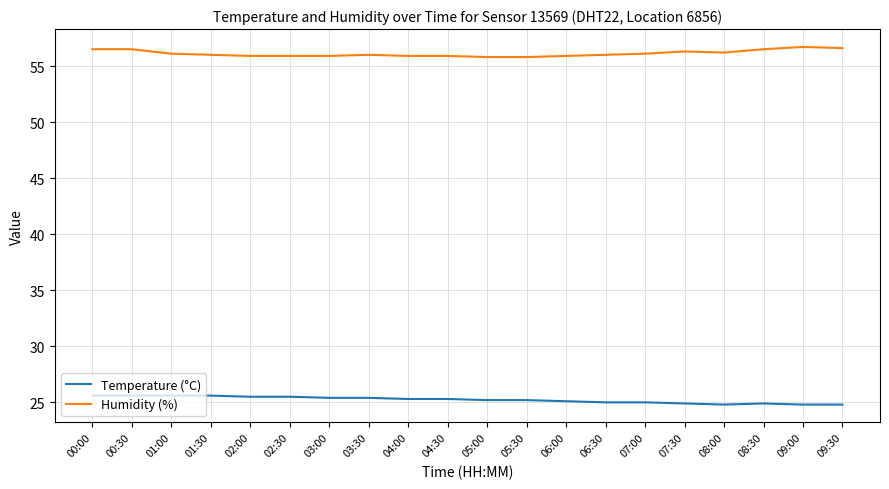

What is the approximate value of Temperature (°C) at 00:30?

25.6